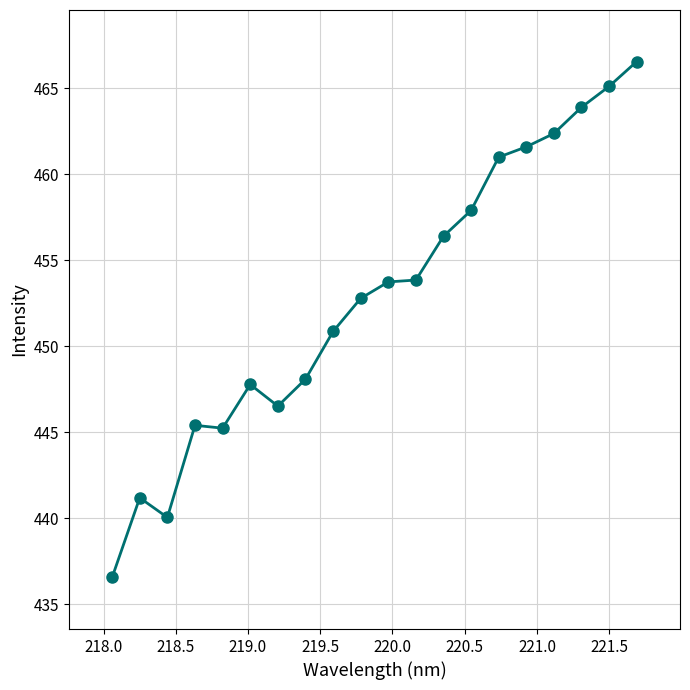

What is the value of the 18th point from the left?

463.9